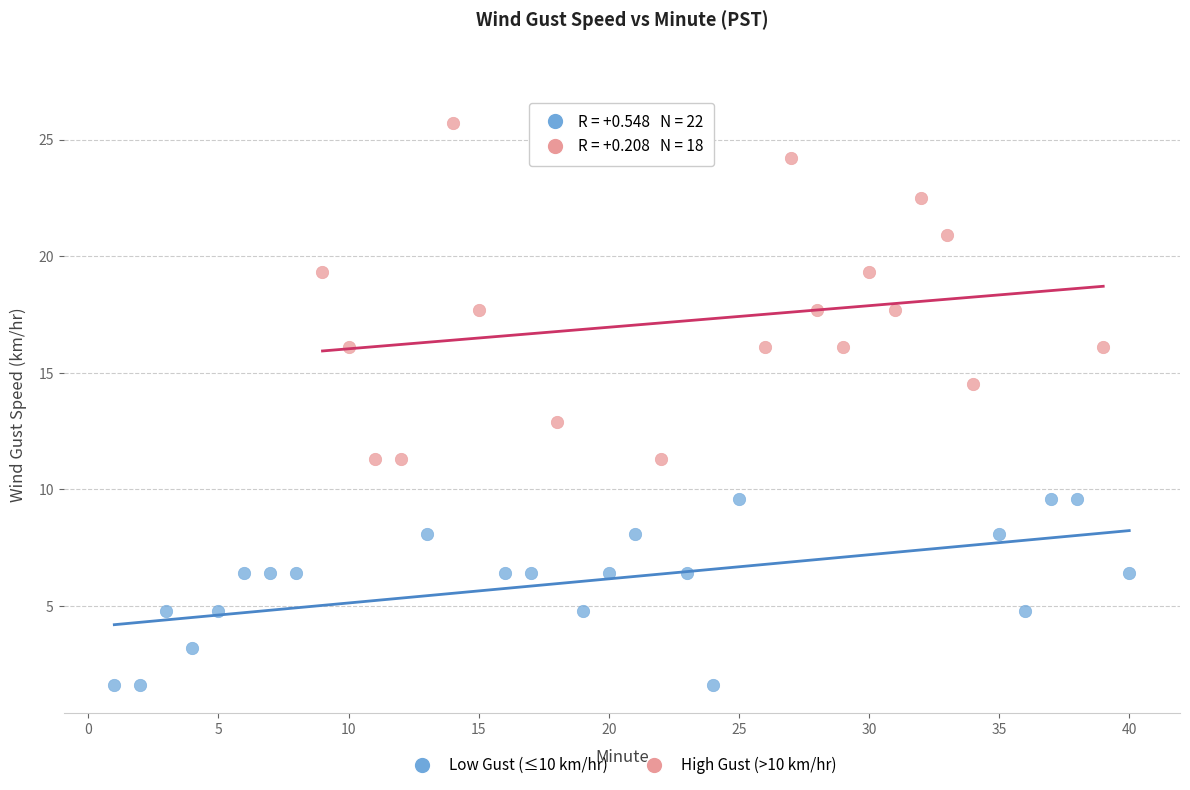

Which series has the widest spread of Y values?

High Gust (>10 km/hr)